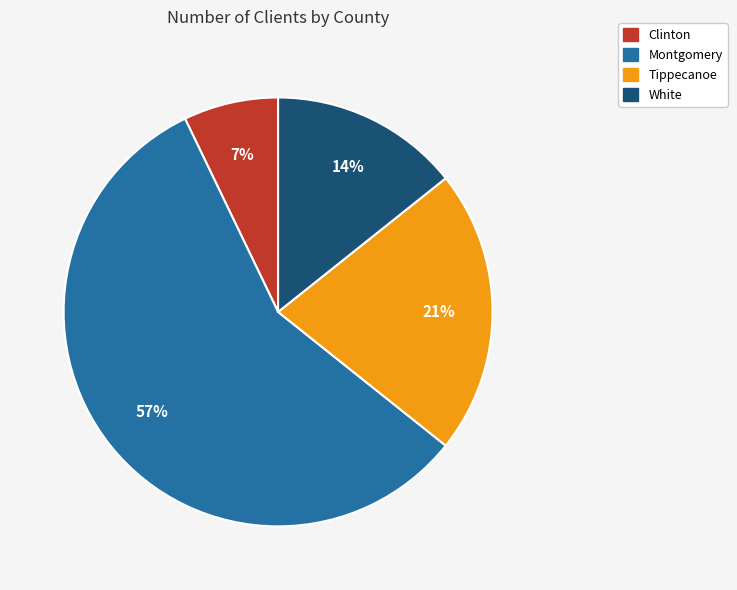

Which category has the biggest portion of the pie?

Montgomery